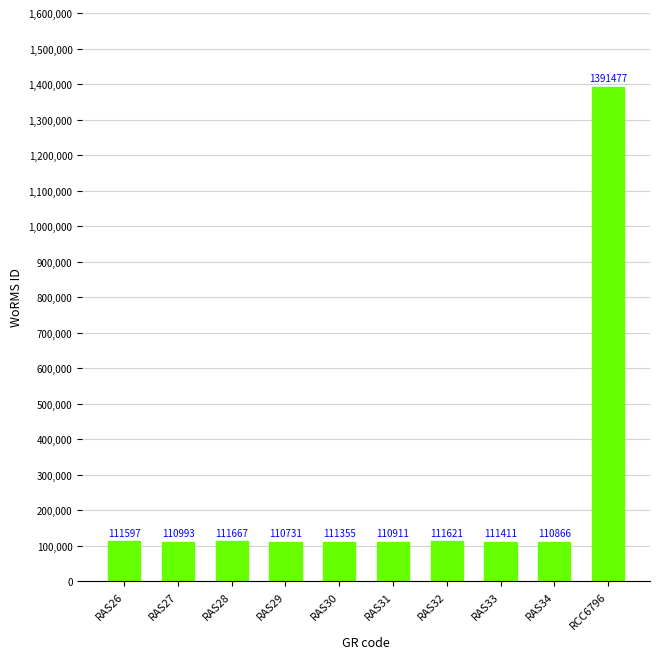

Reading right to left, transcribe all the data shown in this chart.

1391477	110866	111411	111621	110911	111355	110731	111667	110993	111597